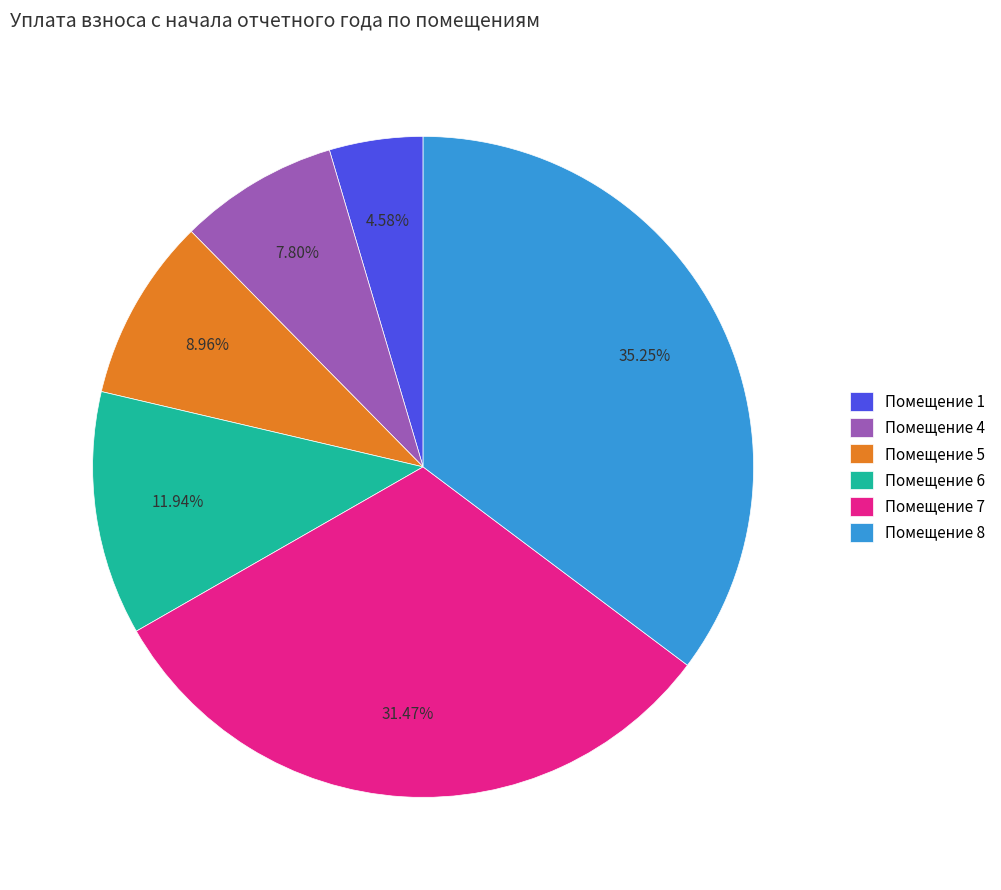

Does Помещение 1 represent more than half of the total?

No